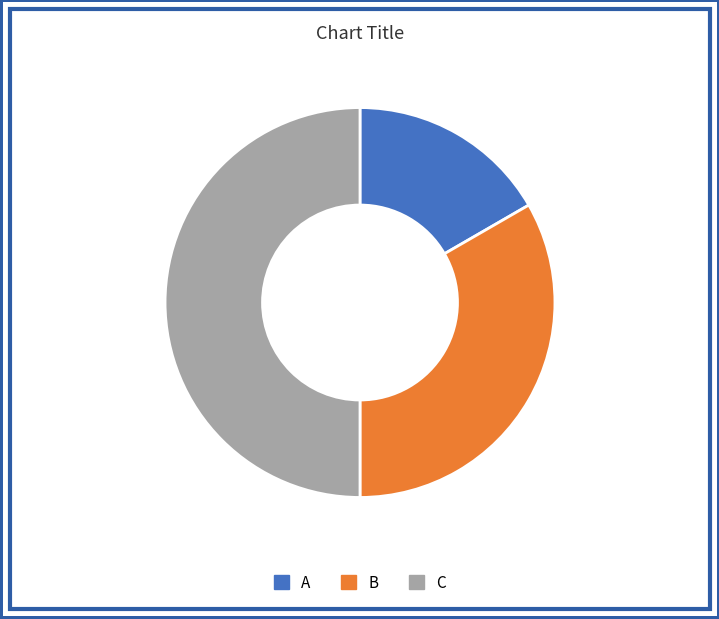

How many segments does this pie chart have?

3